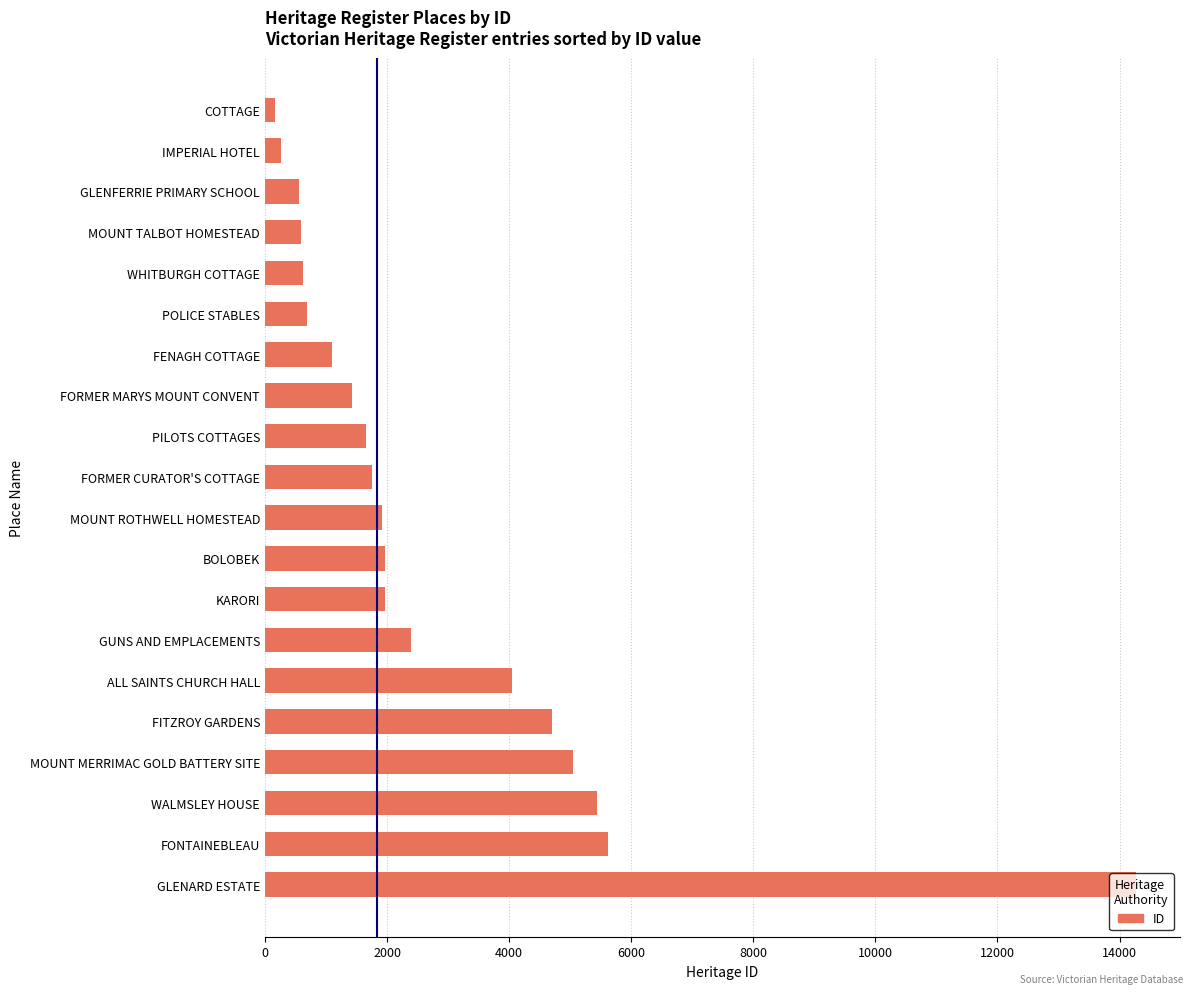

How many data points does each series have?

20